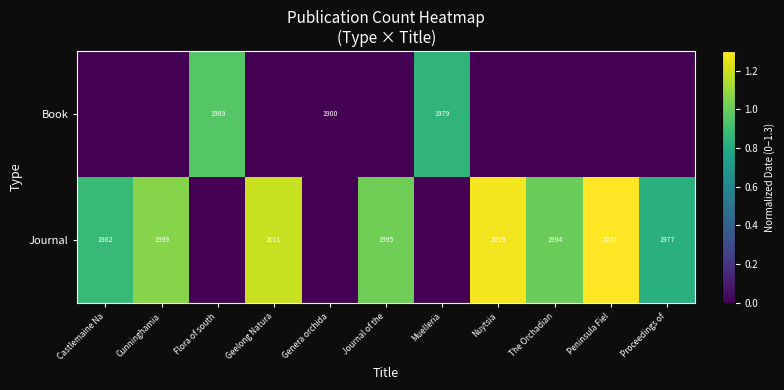

Is it true that Journal equals 1977 at Proceedings of?

True